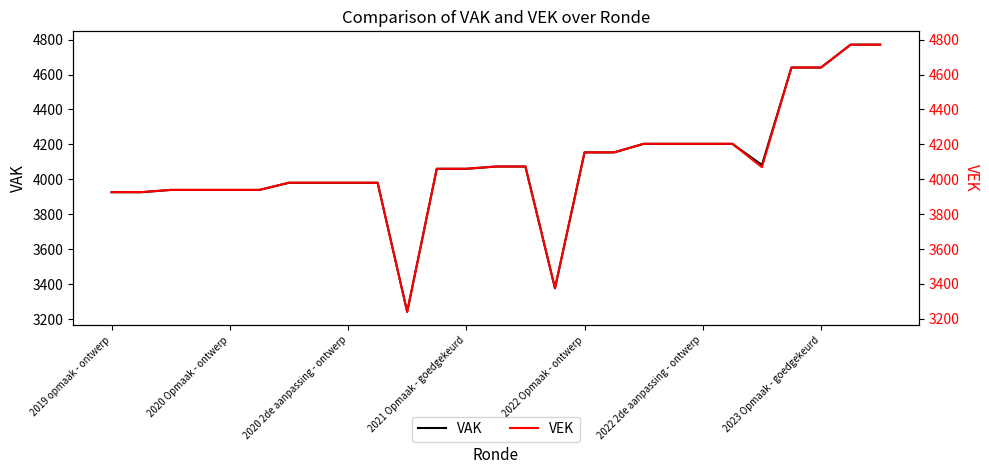

The value of VAK at 2022 Opmaak - ontwerp is 2099. True or false?

False